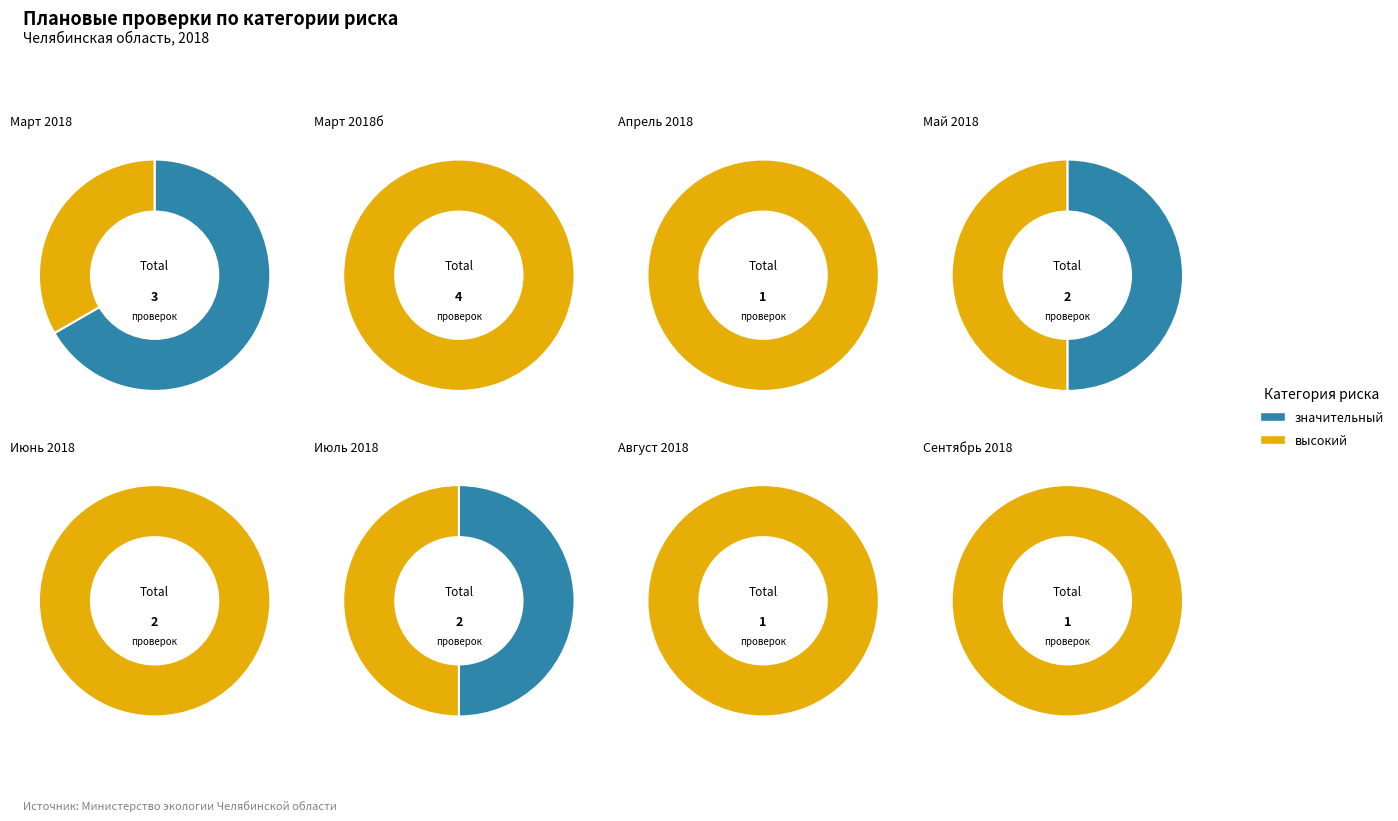

Is it true that 1 is 33% of the pie?

True